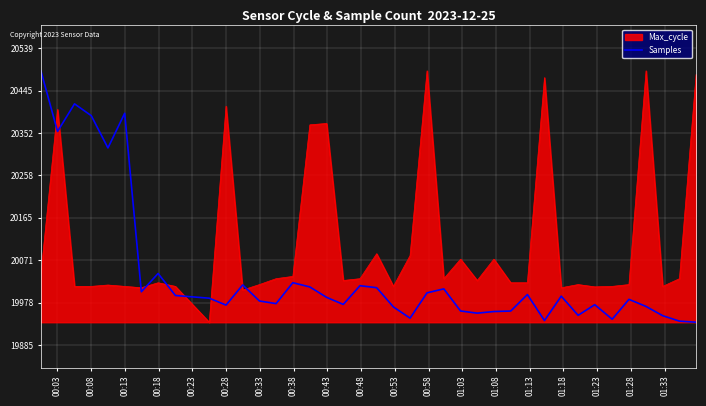

What is the minimum value shown in the chart?

19935.0